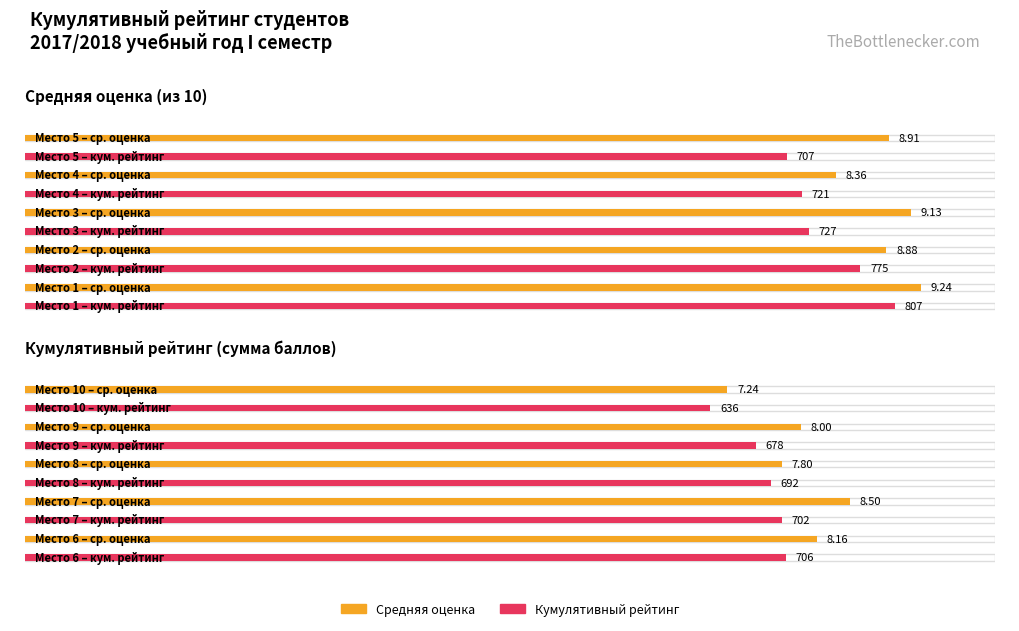

Where does the Средняя оценка series first go above 7?

1